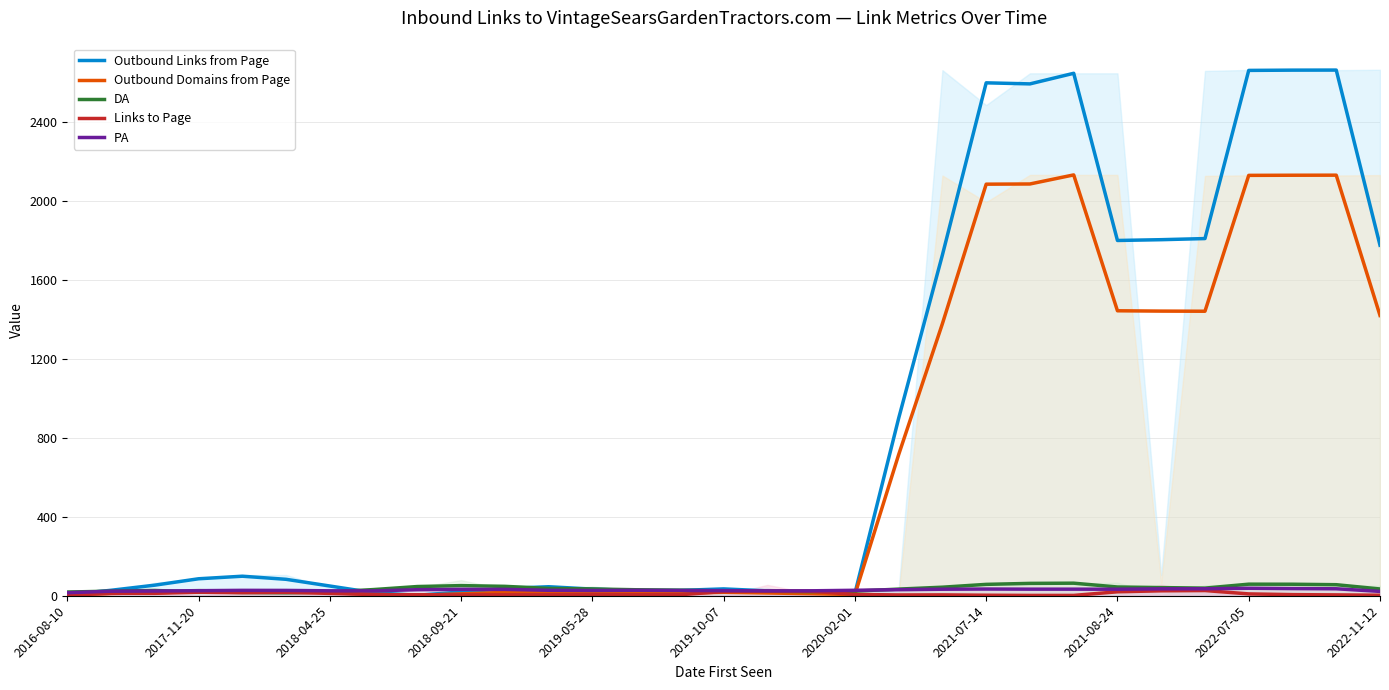

True or false: PA has a value of 32.3 at 2018-09-21.

True